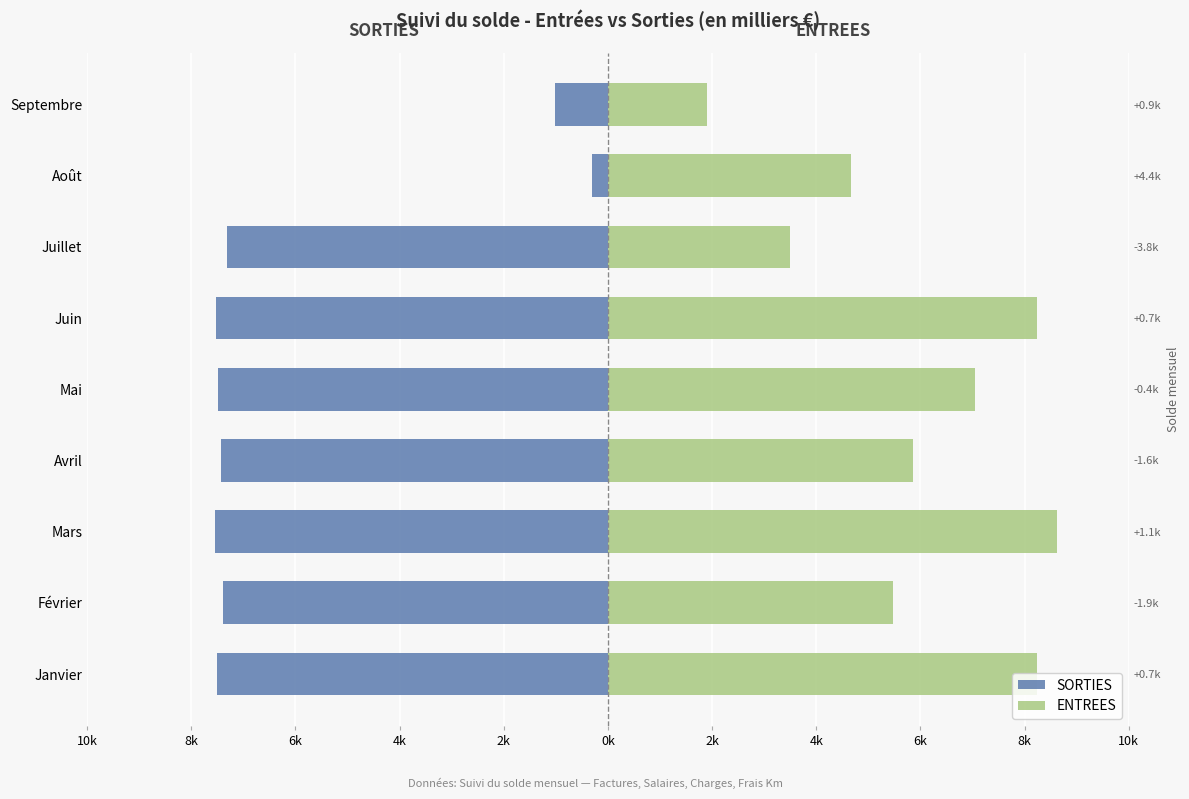

What is the difference between the maximum and minimum values in the ENTREES series?

6.7